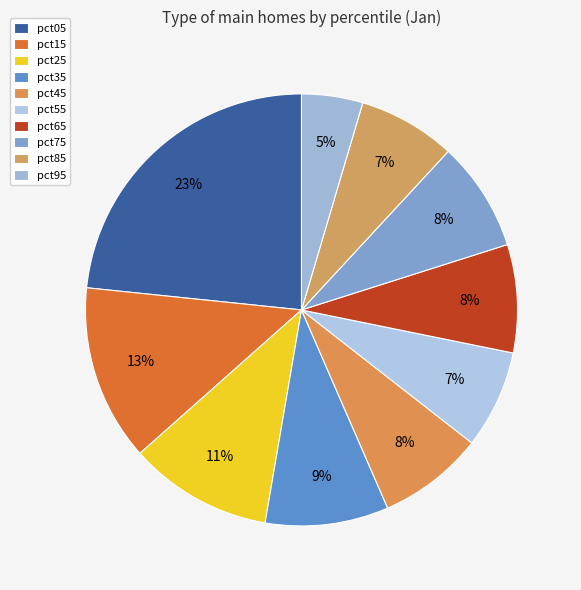

Rank the categories by value from lowest to highest.

pct95, pct85, pct55, pct45, pct65, pct75, pct35, pct25, pct15, pct05